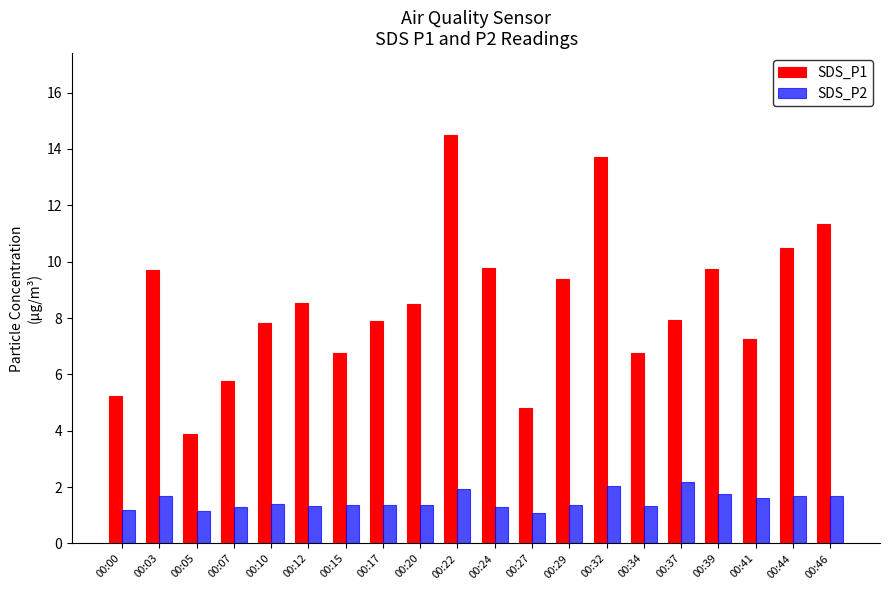

What are all the series names shown in the legend?

SDS_P1, SDS_P2